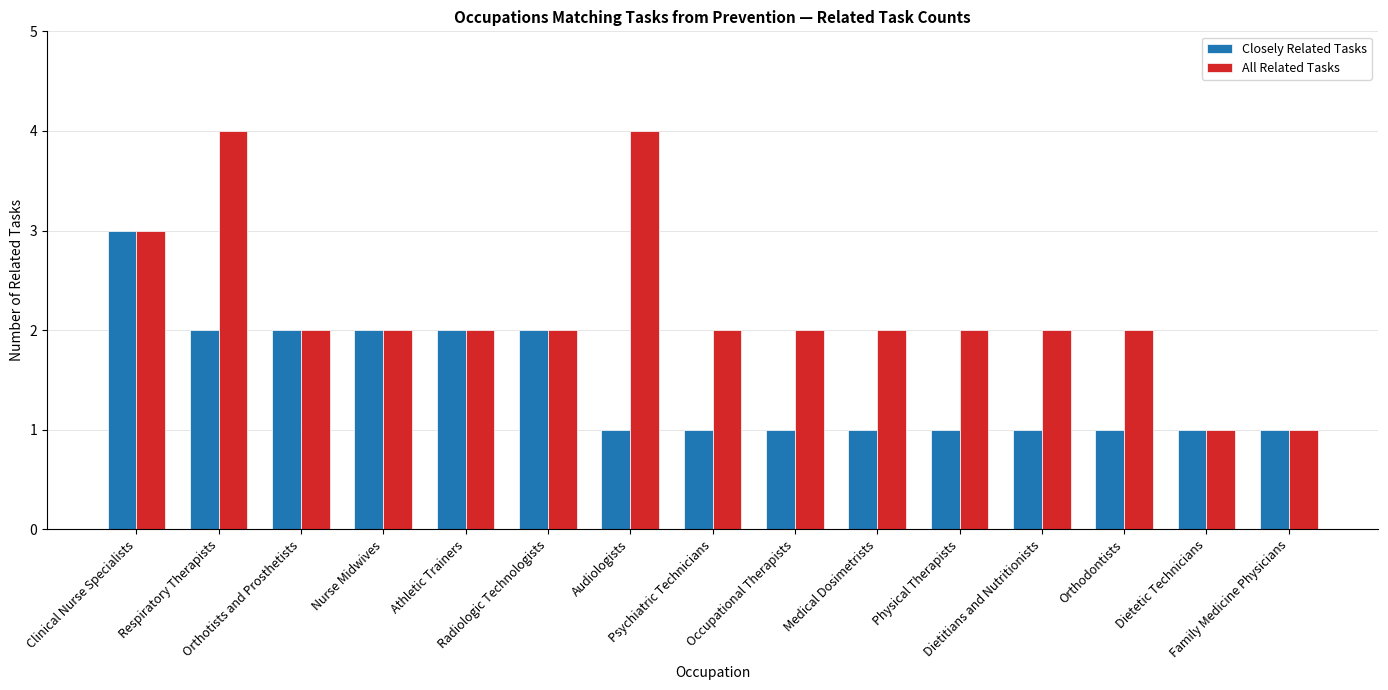

What is the spread (max minus min) of values at Audiologists?

3